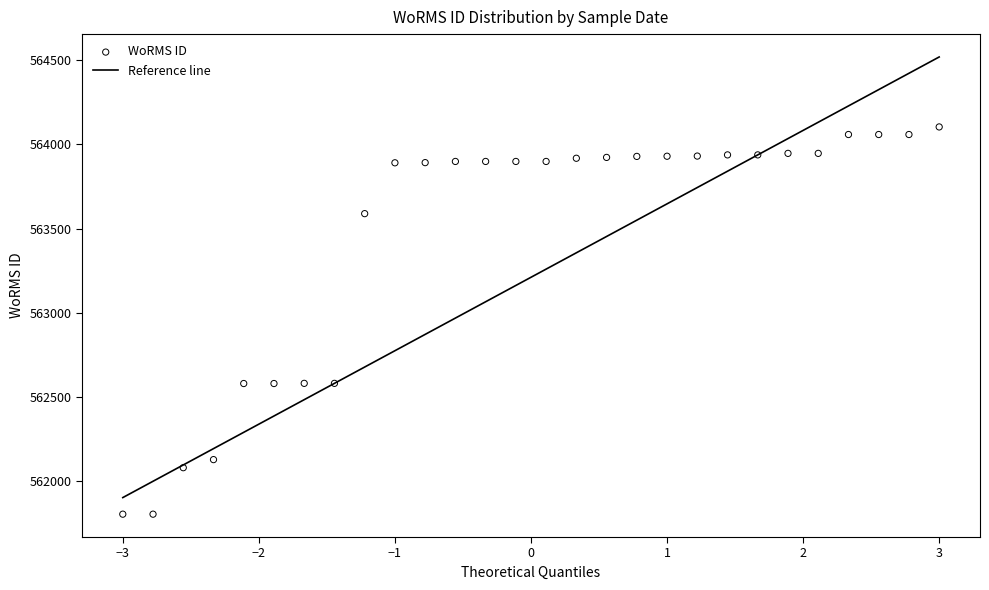

At which category is the sum across all series the highest?

27